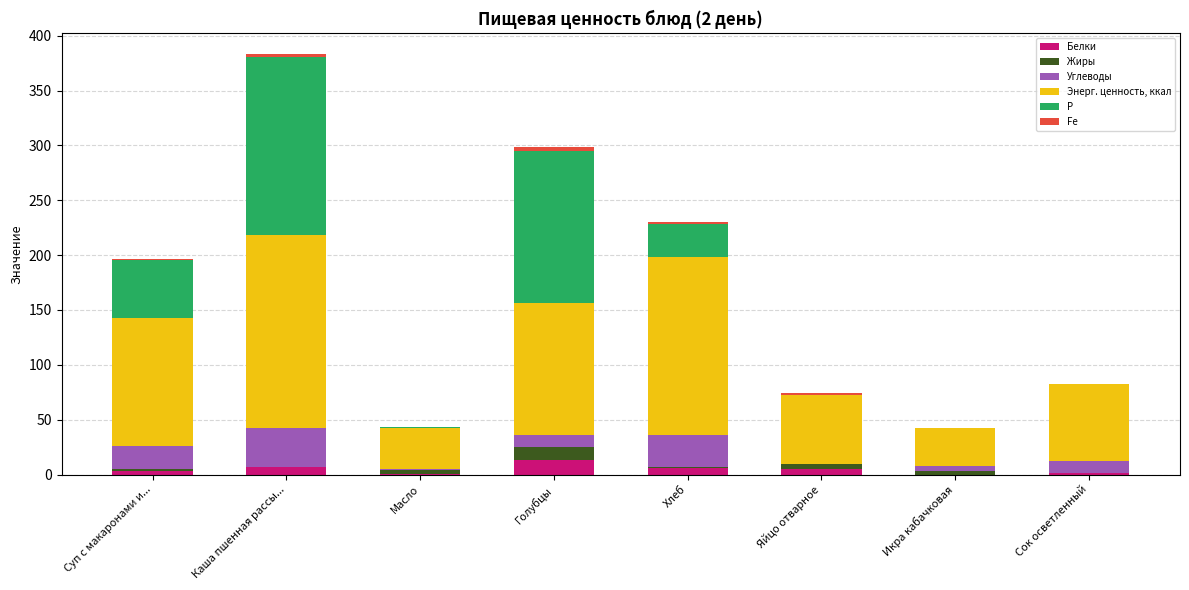

What is the average value of the Белки series?

4.4